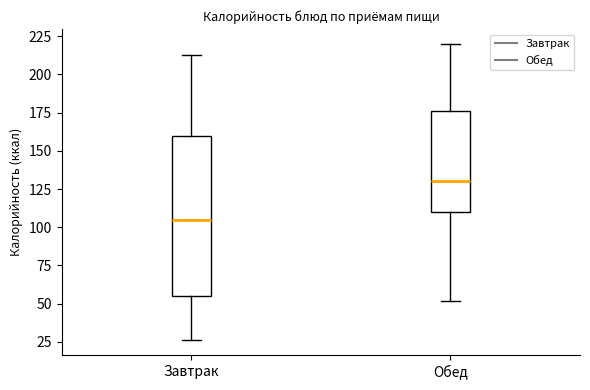

Reading left to right, read every box against the y-axis: the position of its median line, the range the box covers, and the ends of its whiskers. The values are not printed on the chart, so give them approximately, as read against the axis.

Завтрак: median 105, box 55 to 160, whiskers 25 to 215
Обед: median 130, box 110 to 175, whiskers 50 to 220